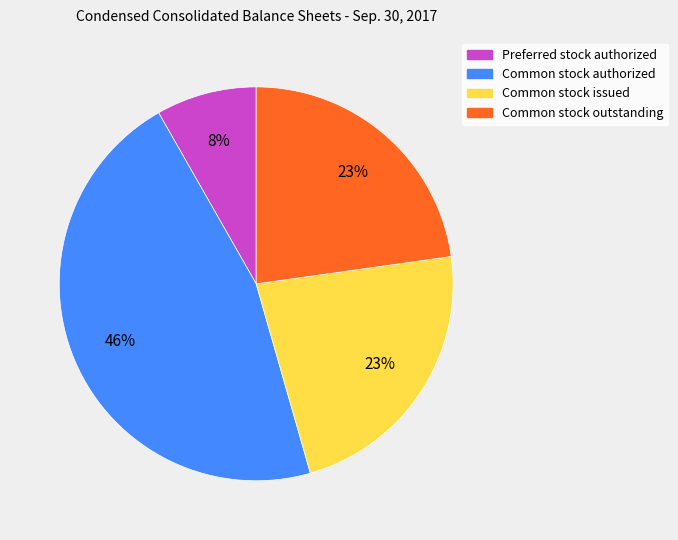

Which slice is the smallest?

Preferred stock authorized